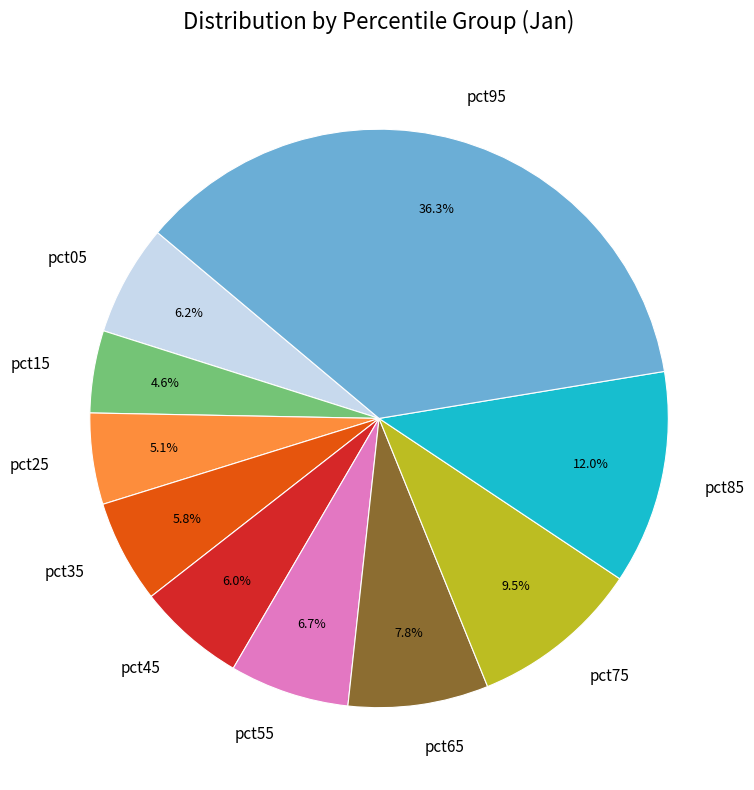

Count the number of slices in the pie.

10